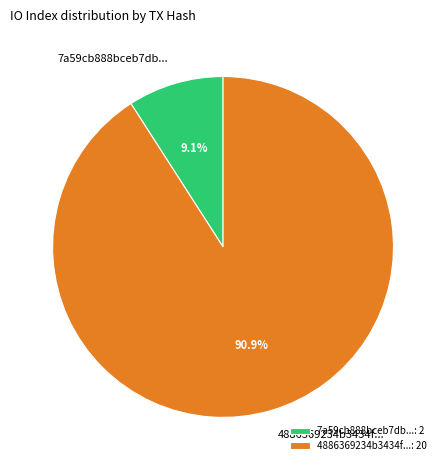

Is there a majority slice in this chart?

Yes